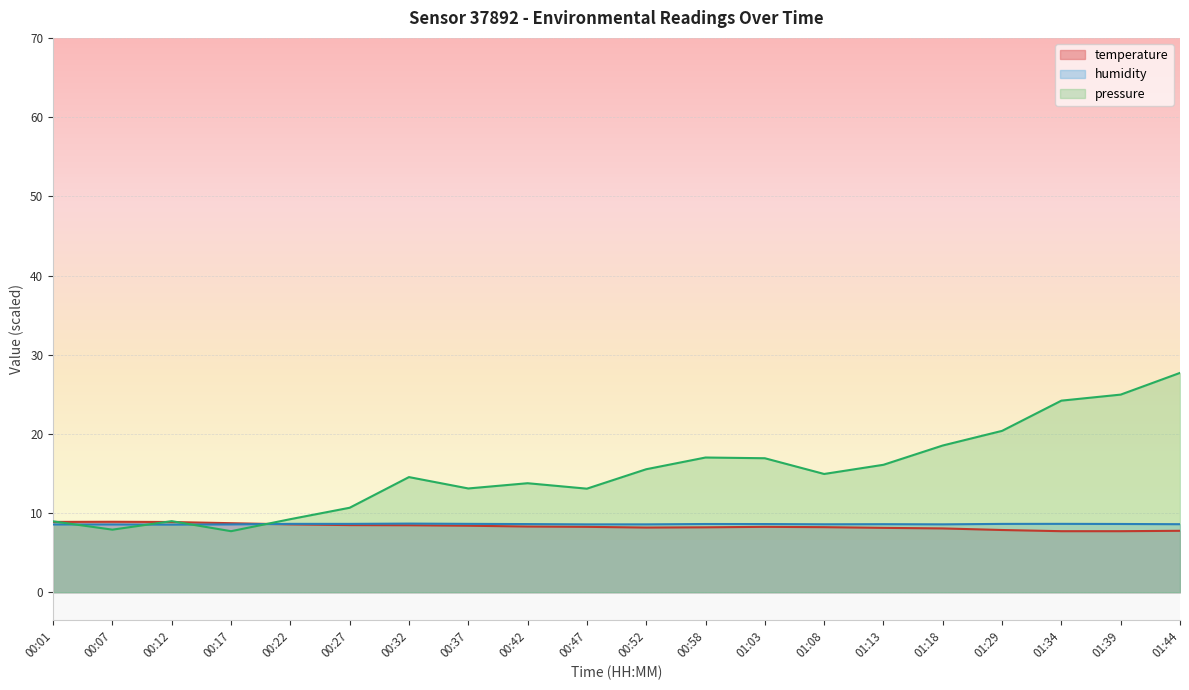

What is the value of the pressure point at the 12th from the left?

17.0